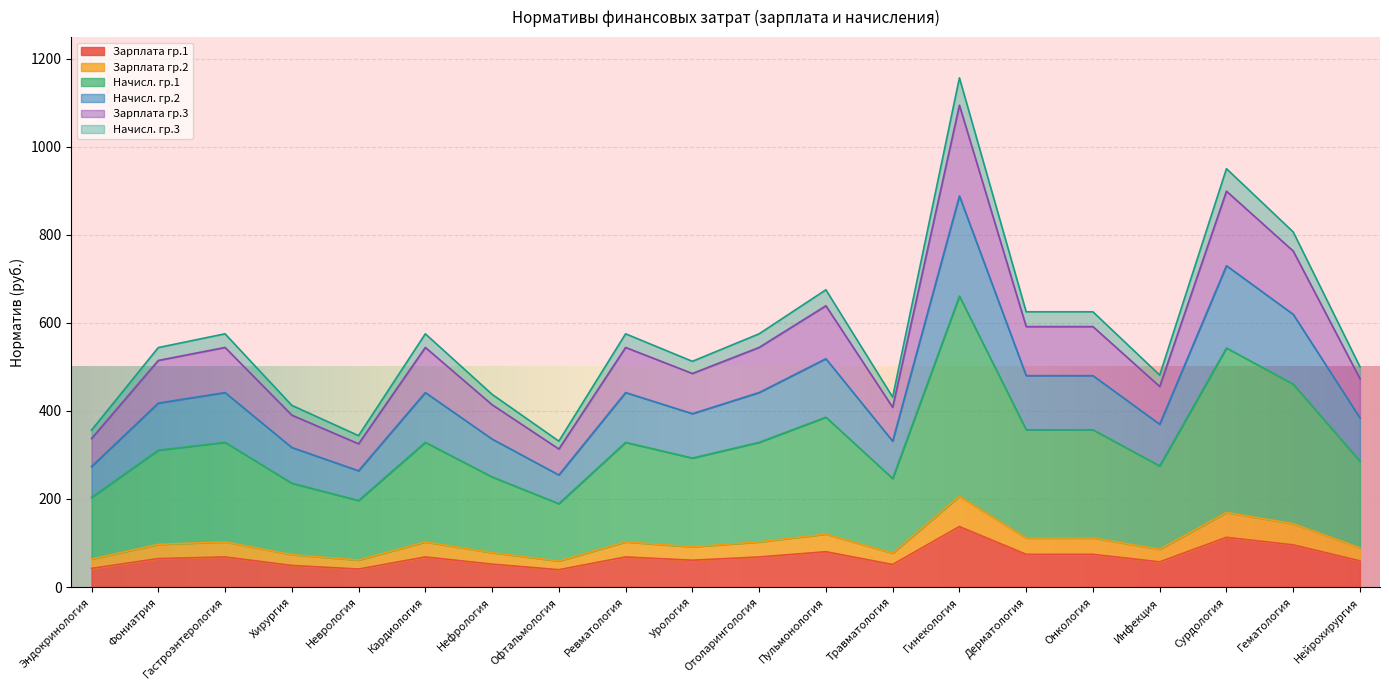

At which category is the sum across all series the highest?

Гинекология